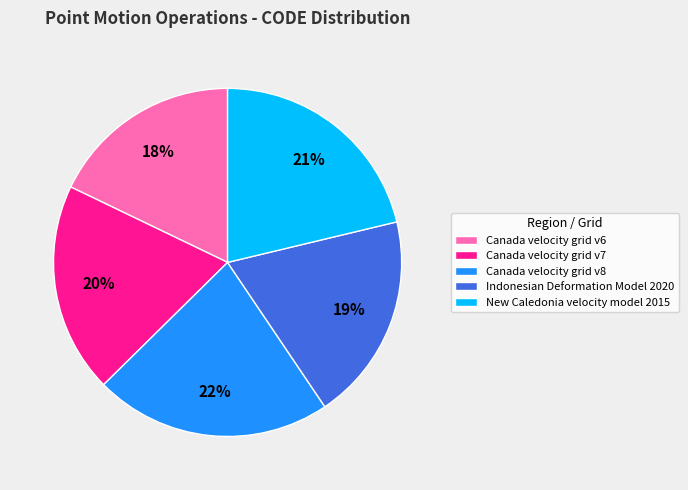

What is the ratio of the value at Canada velocity grid v7 to the value at Canada velocity grid v8?

0.9